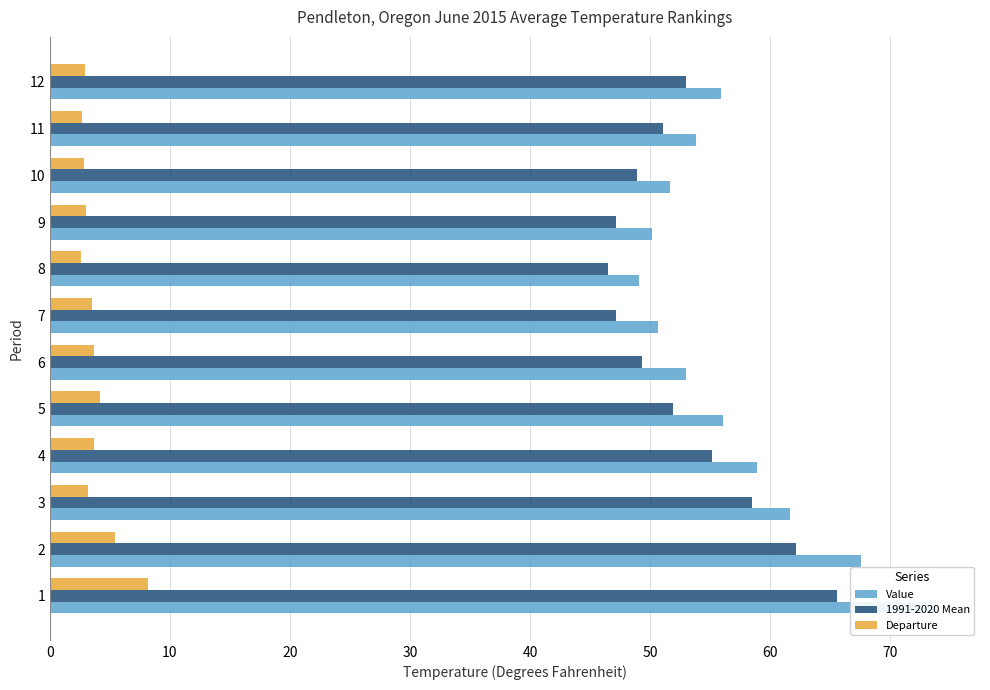

Reading right to left, what are all the values shown in this chart?

Value: 55.9	53.8	51.7	50.2	49.1	50.7	53.0	56.1	58.9	61.7	67.6	73.8
1991-2020 Mean: 53.0	51.1	48.9	47.2	46.5	47.2	49.3	51.9	55.2	58.5	62.2	65.6
Departure: 2.9	2.7	2.8	3.0	2.6	3.5	3.7	4.2	3.7	3.2	5.4	8.2